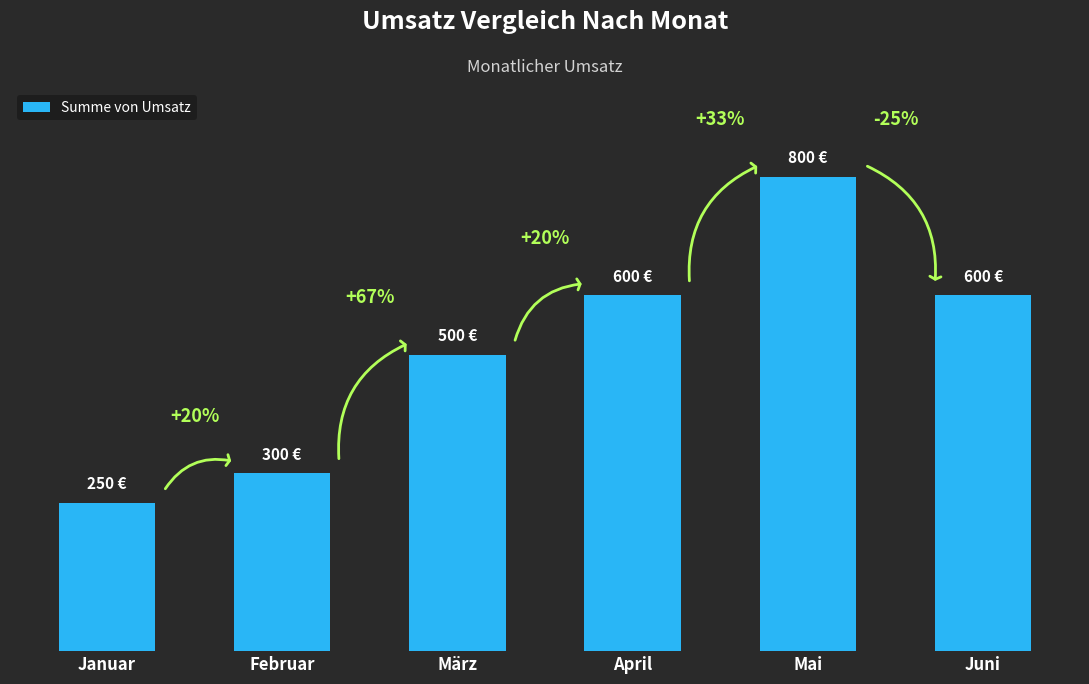

True or false: the data shows 600 at Juni.

True